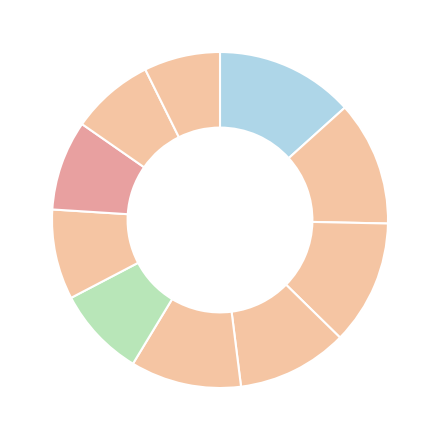

How many segments does this pie chart have?

10